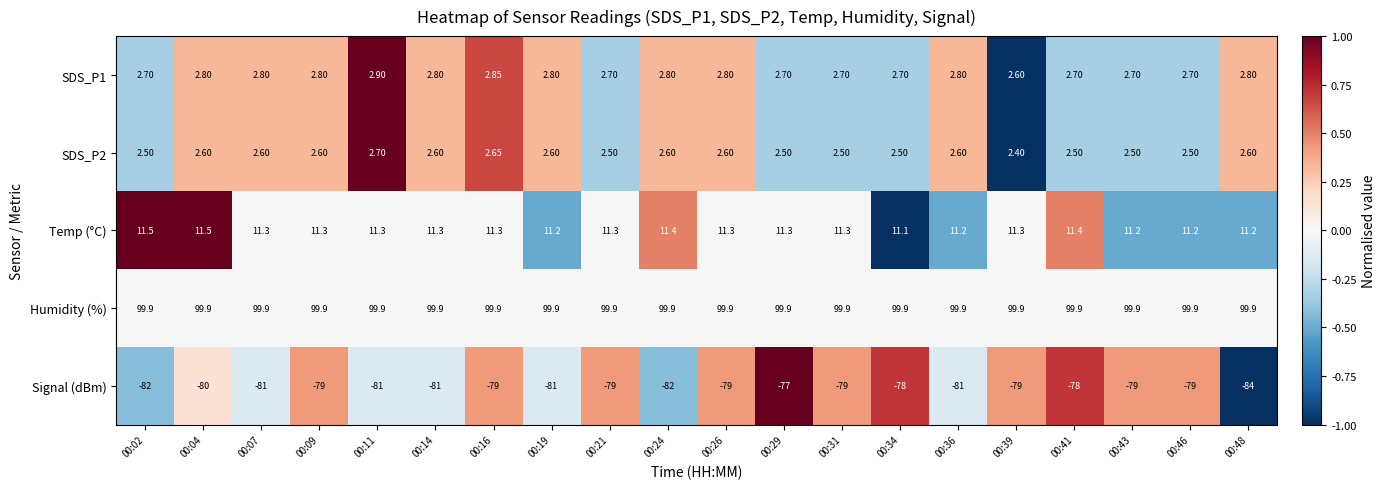

At which category is the sum across all series the highest?

00:29